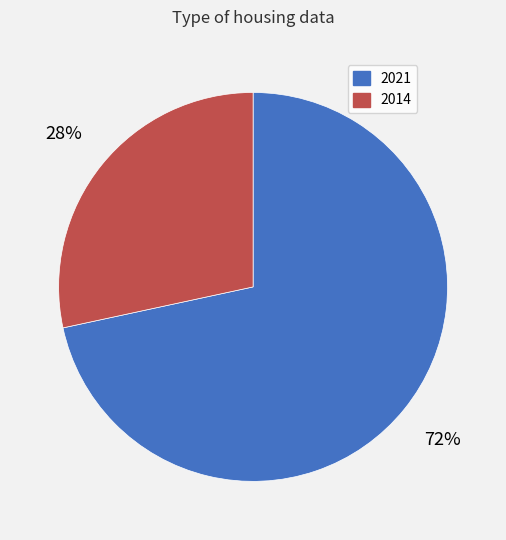

The 2014 slice represents 28% of the pie. True or false?

True